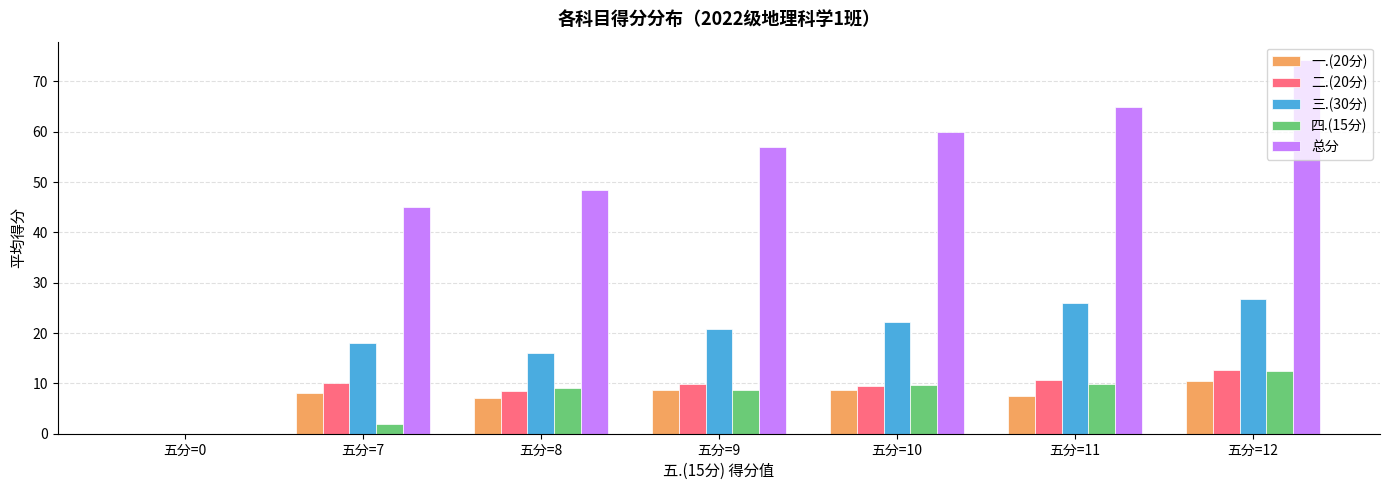

At which category is the sum across all series the highest?

五分=12